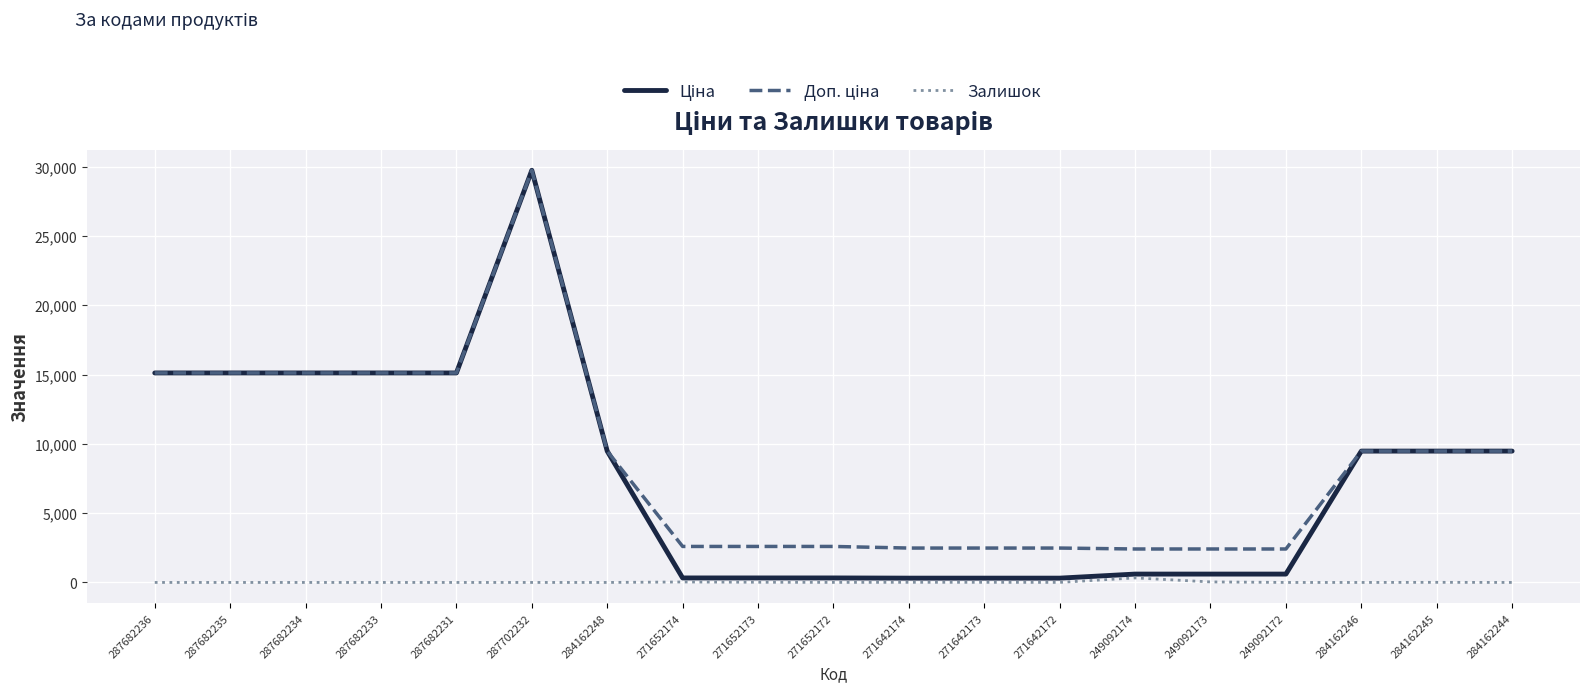

What is the total value across all series at 284162245?

18968.1